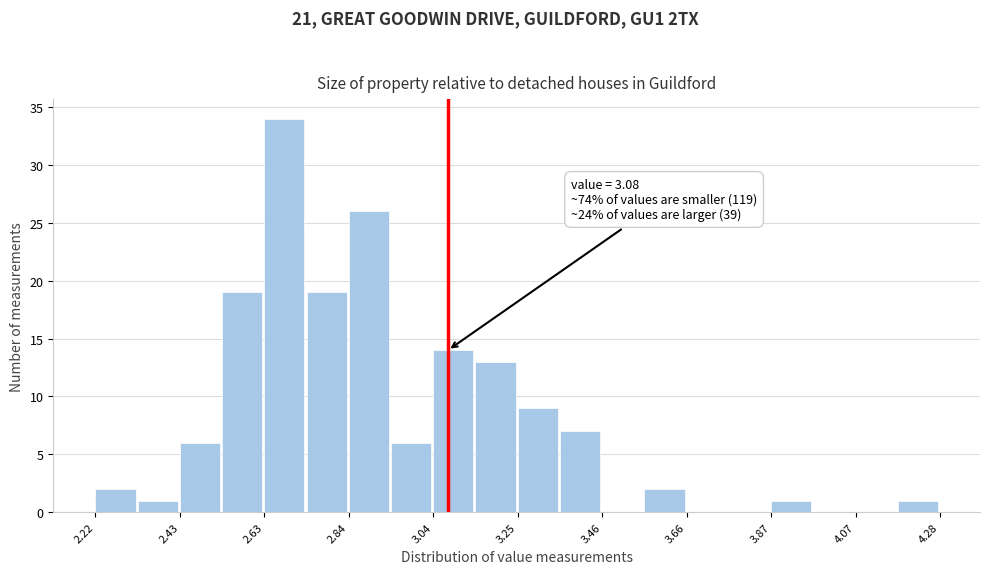

Read against the x-axis, roughly where is the centre of the tallest bar?

2.70